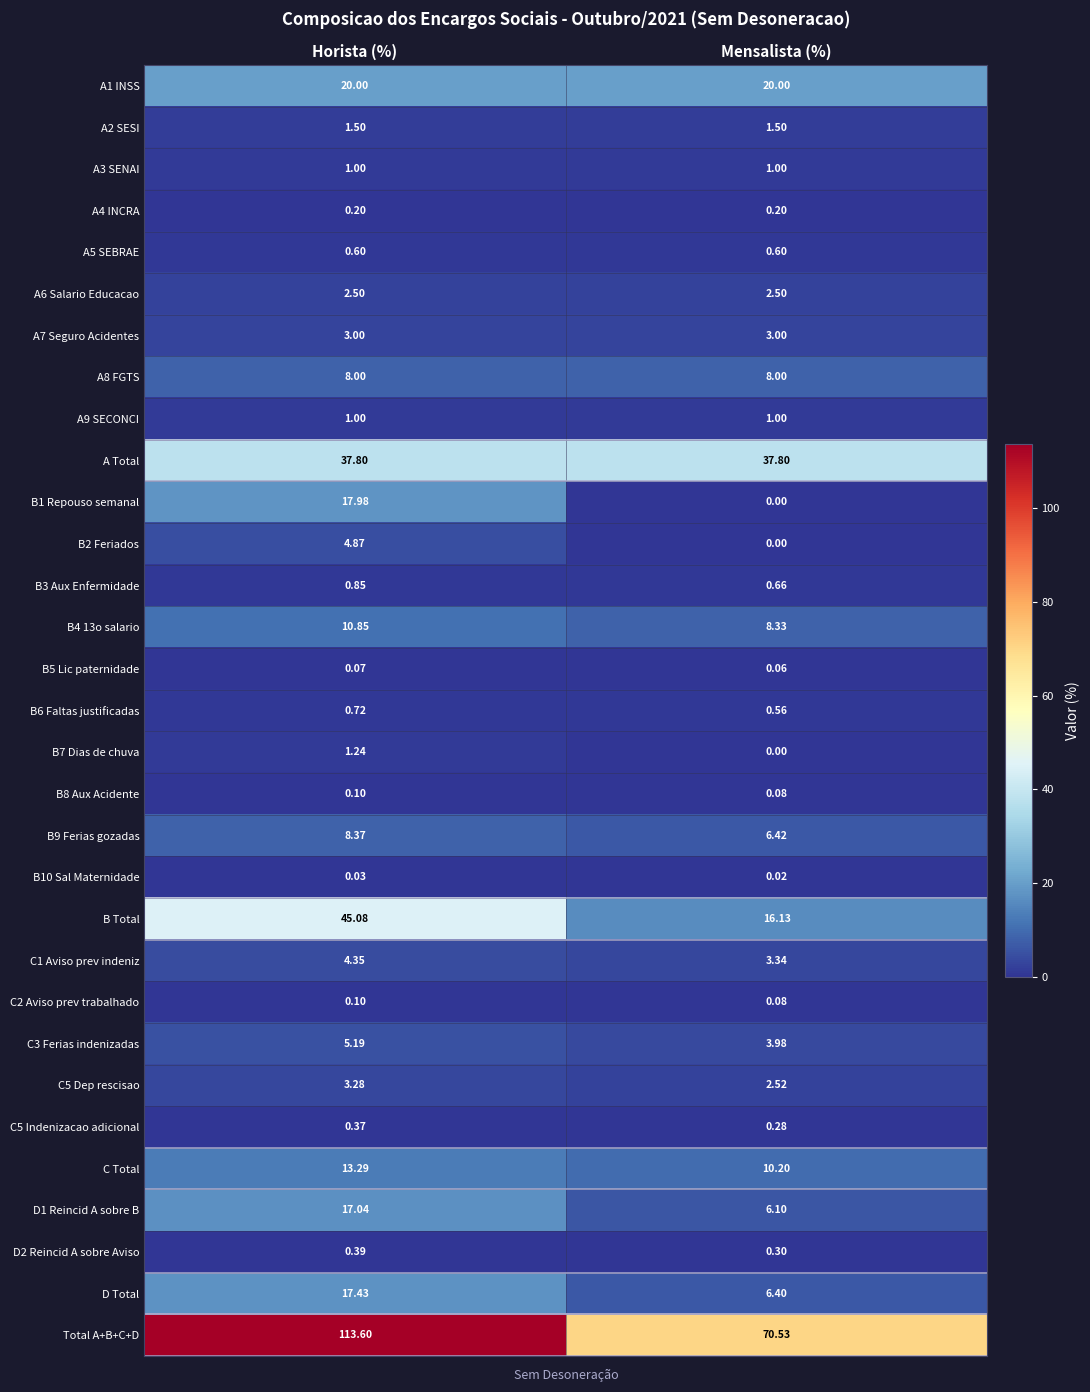

Where does the B Total series first go above 45?

Horista (%)